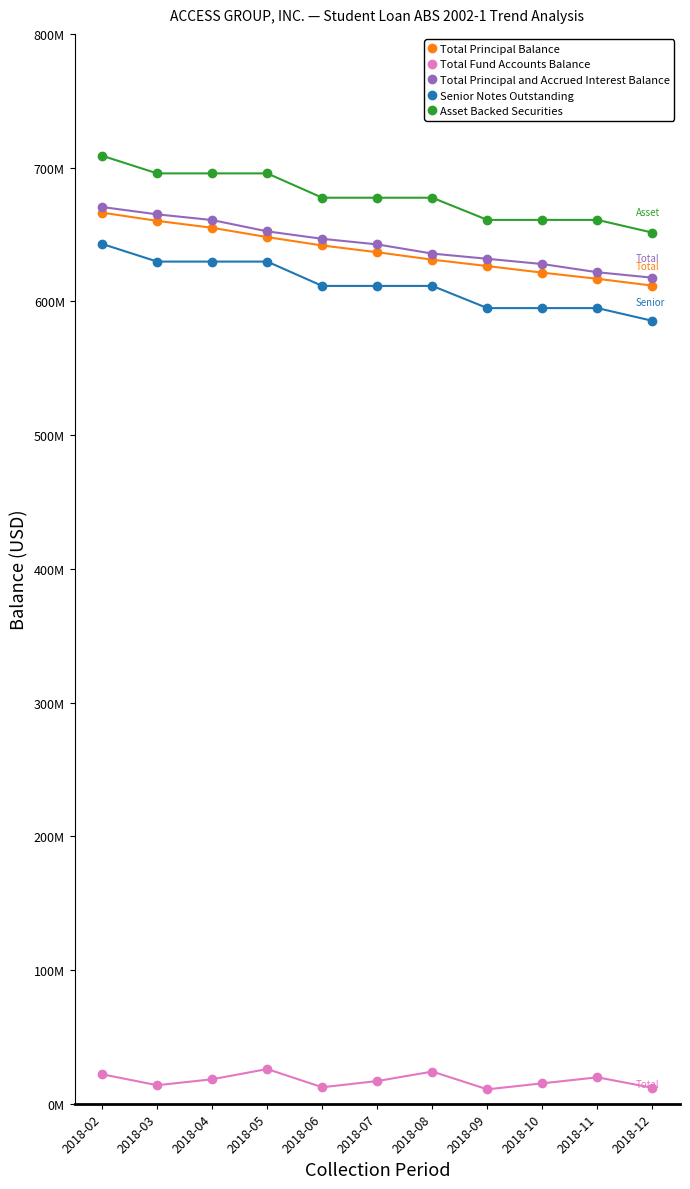

At which category is the sum across all series the highest?

2018-02